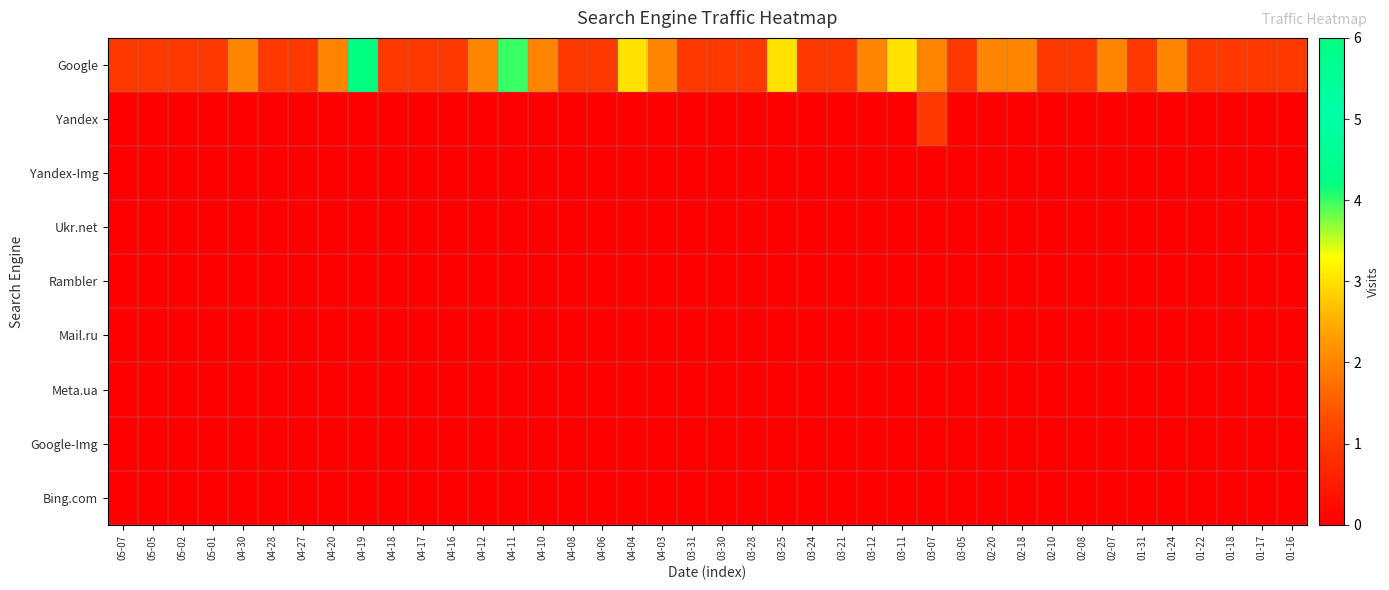

Which series has the largest total across all categories?

Google